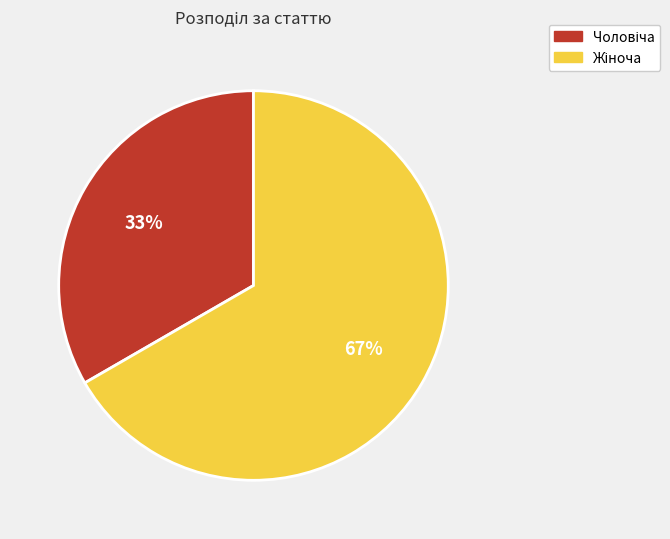

How many slices are in this pie chart?

2